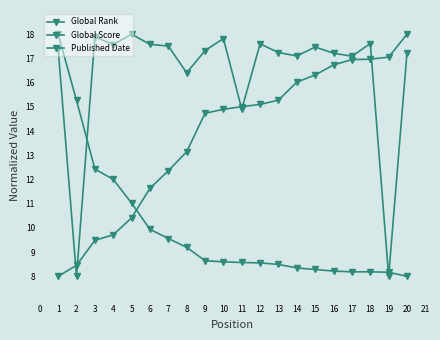

Count the number of categories in the chart.

20